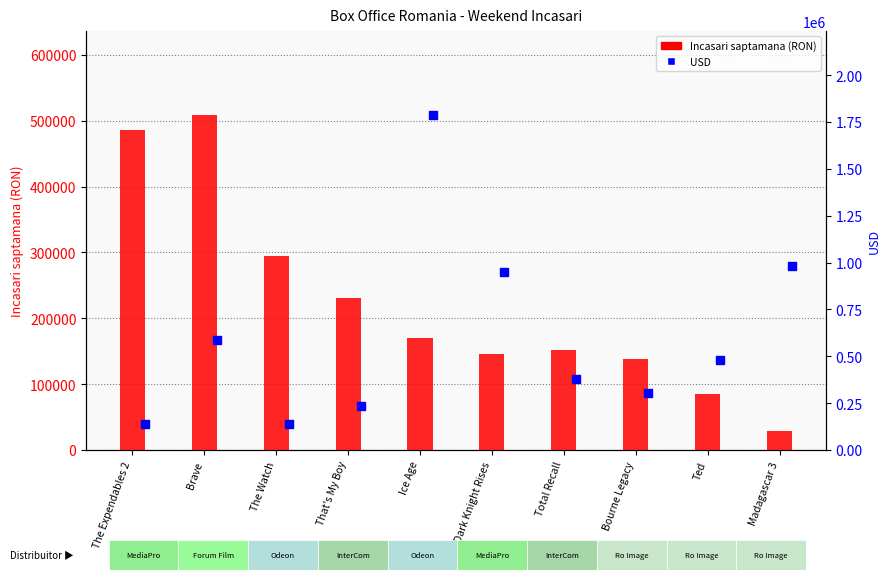

Is the value of Incasari saptamana (RON) at That's My Boy greater than the value of USD at Ice Age?

No